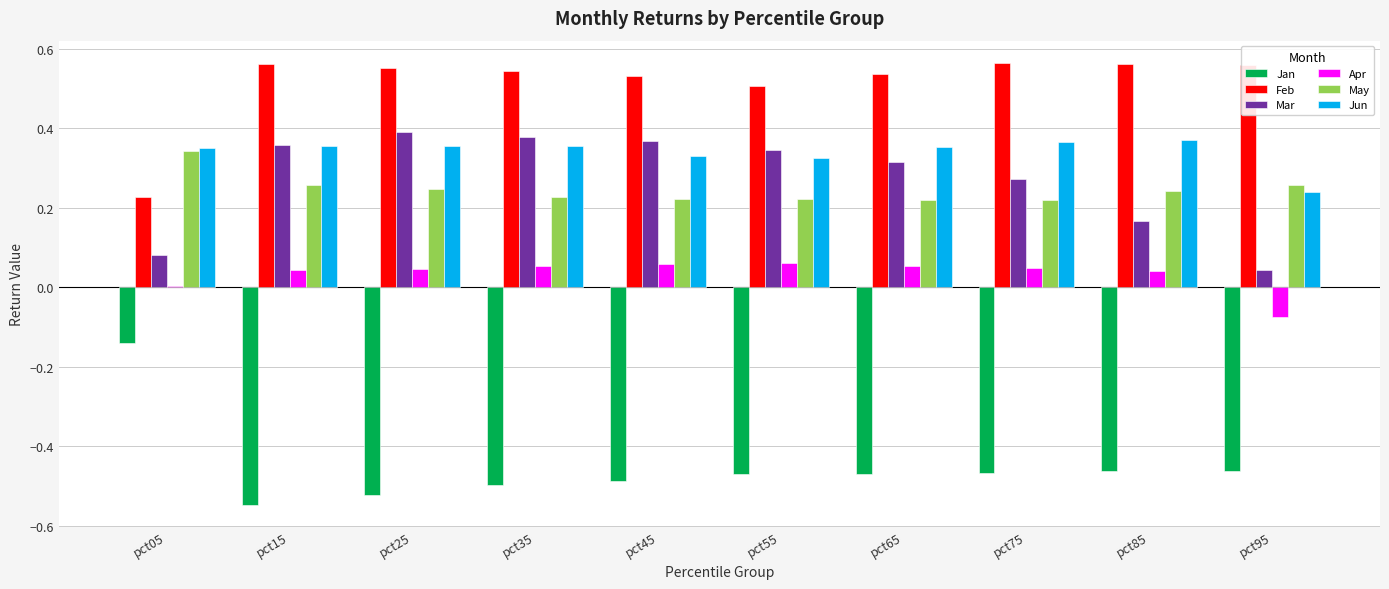

What is the sum of the Jan values at pct55 and pct95?

-0.9